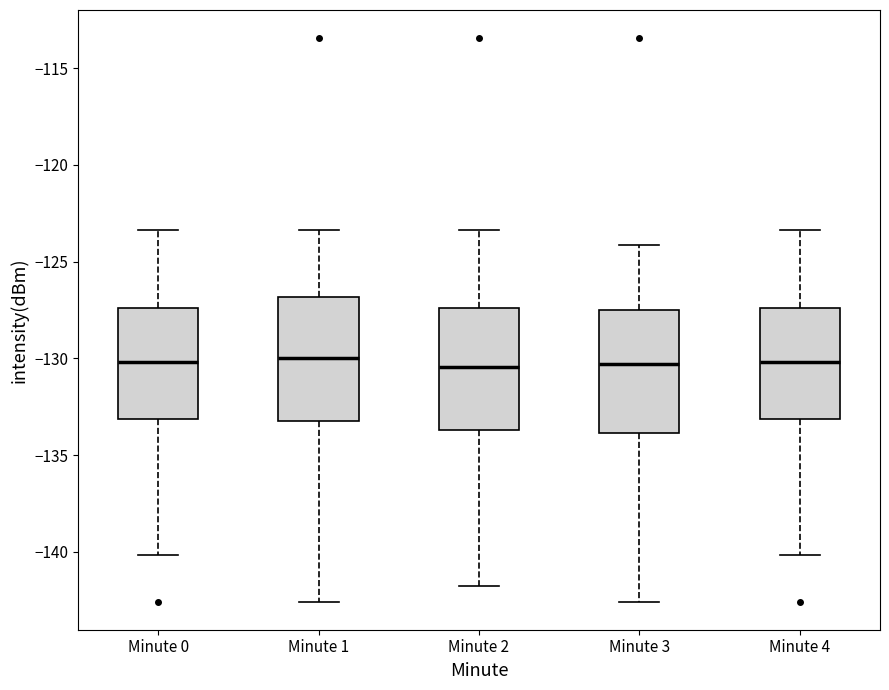

Reading left to right, transcribe this box plot: for each box, give where its median line is, the range the box spans, and where its two whiskers end, as read against the y-axis. The values are not printed on the chart, so give them approximately, as read against the axis.

Minute 0: median -130.0, box -133.0 to -127.5, whiskers -140.0 to -123.5
Minute 1: median -130.0, box -133.0 to -127.0, whiskers -142.5 to -123.5
Minute 2: median -130.5, box -133.5 to -127.5, whiskers -142.0 to -123.5
Minute 3: median -130.5, box -134.0 to -127.5, whiskers -142.5 to -124.0
Minute 4: median -130.0, box -133.0 to -127.5, whiskers -140.0 to -123.5